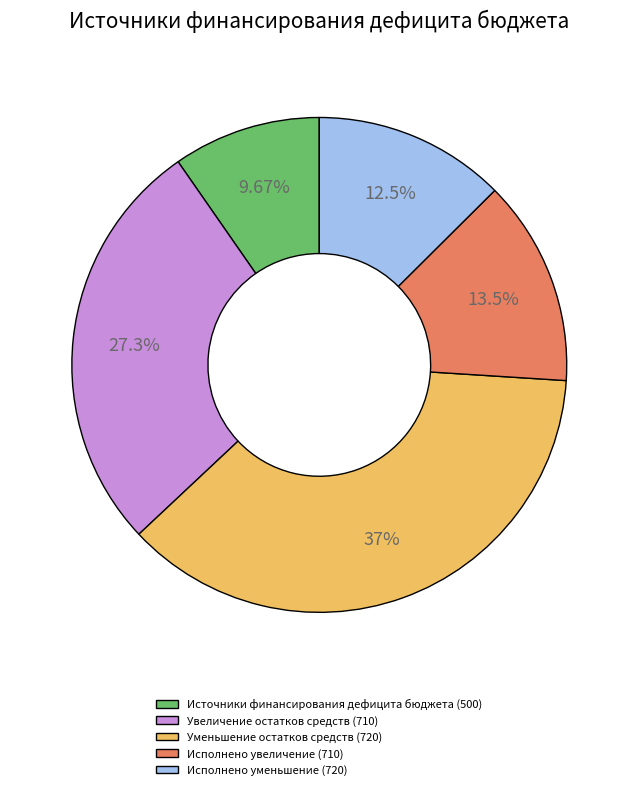

What is the smallest slice in the pie chart?

Источники финансирования дефицита бюджета (500)